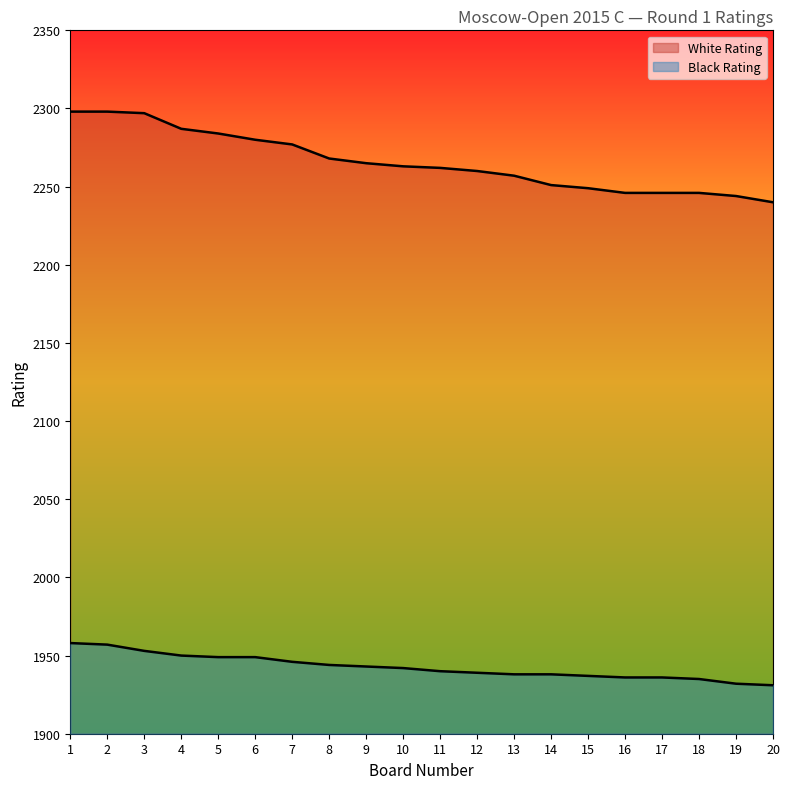

At how many categories does at least one series exceed 2101?

20